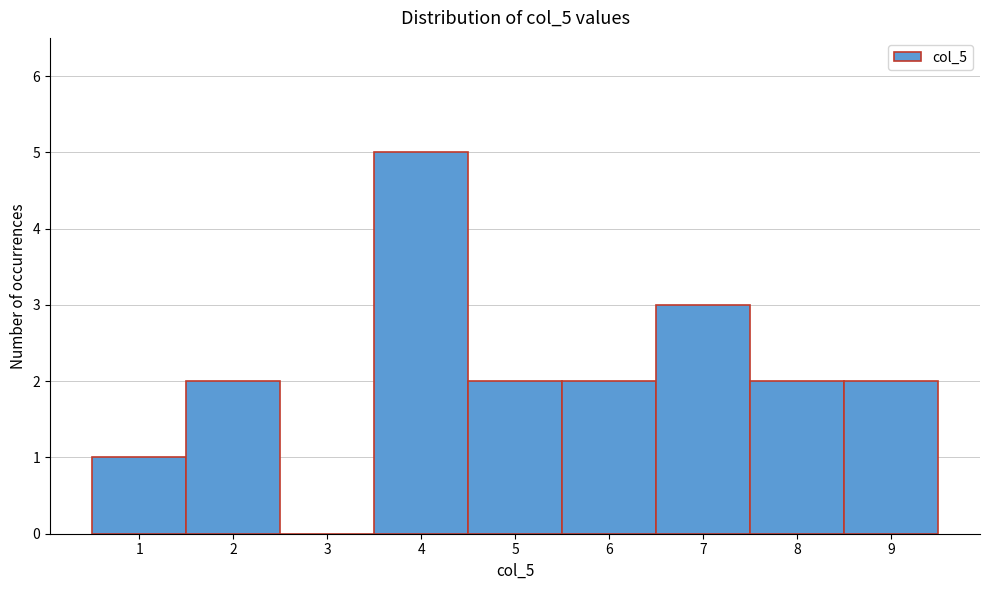

Which range on the x-axis has the tallest bar?

3.5 to 4.5